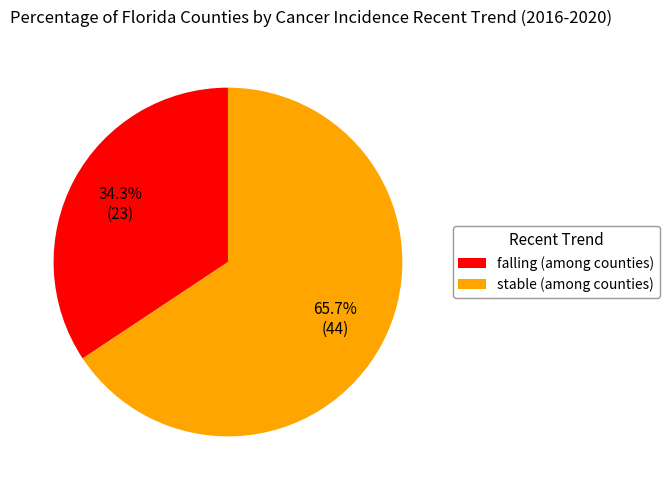

Rank the categories by value from lowest to highest.

falling (among counties), stable (among counties)